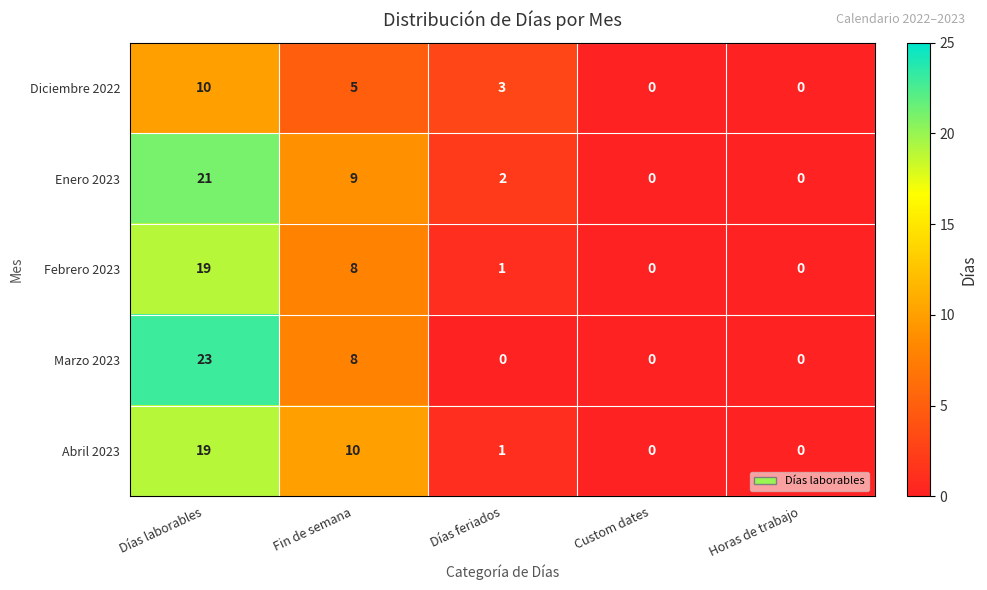

How many distinct data groups are displayed?

5